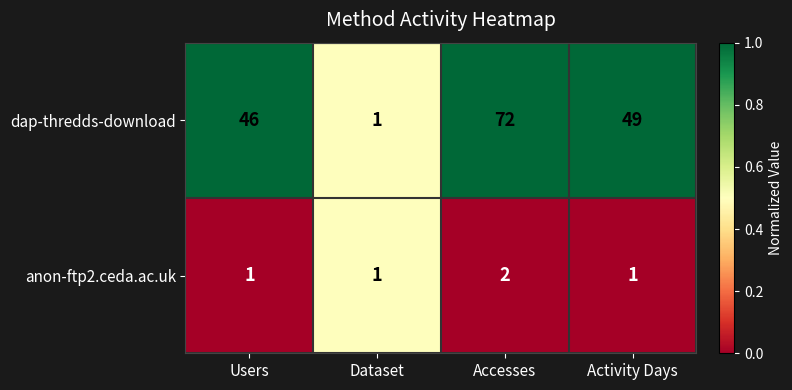

How many data points does each series have?

4